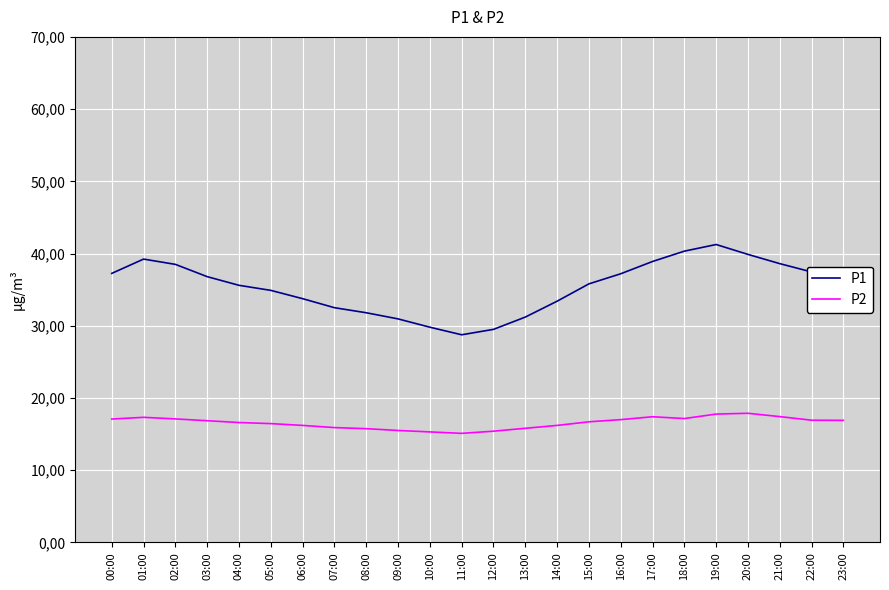

Where is the first local minimum for P2?

11:00